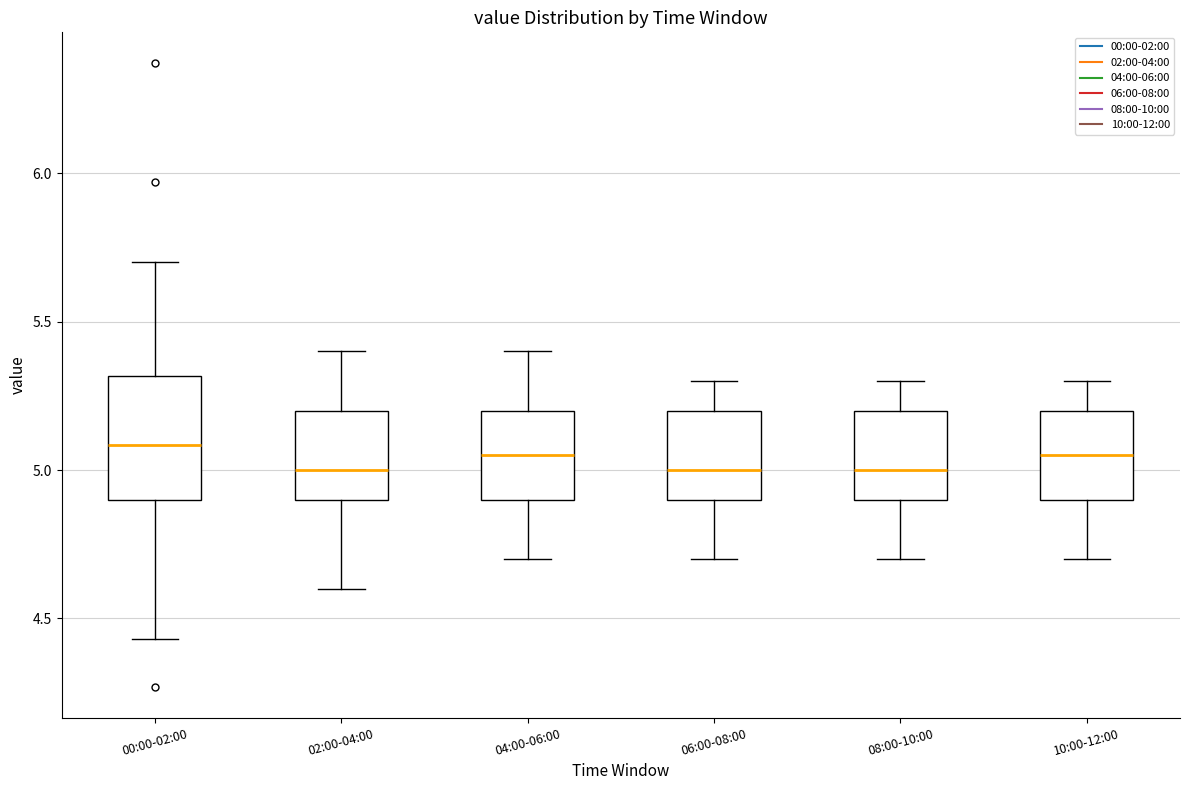

Where does the median line of the box for 10:00-12:00 sit on the y-axis? The values are not printed on the chart, so give them approximately, as read against the axis.

5.05